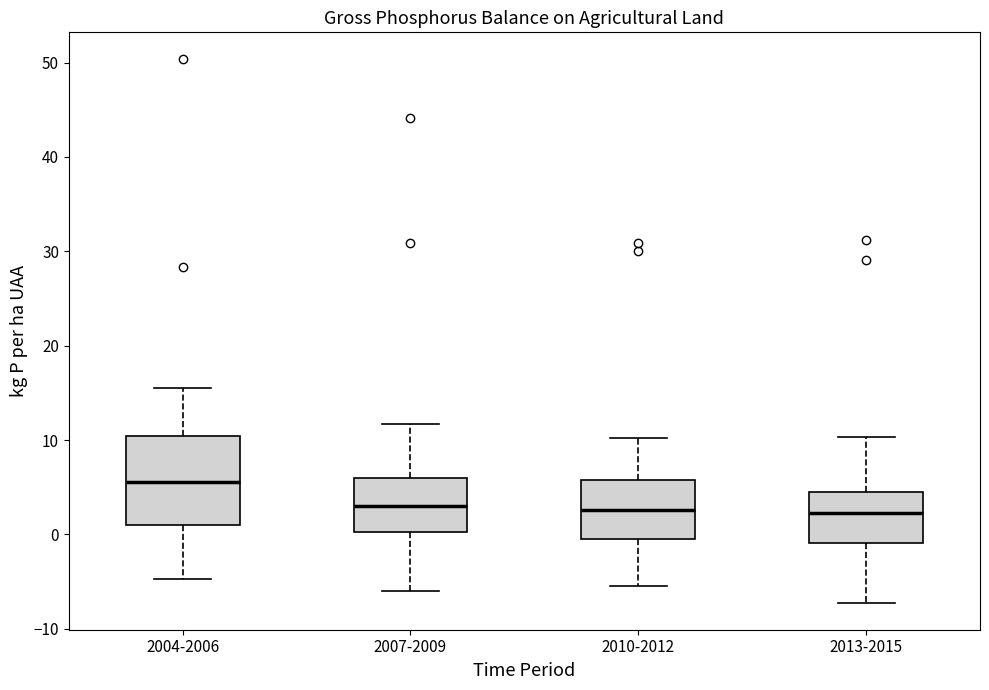

Which box's median line is the highest?

2004-2006